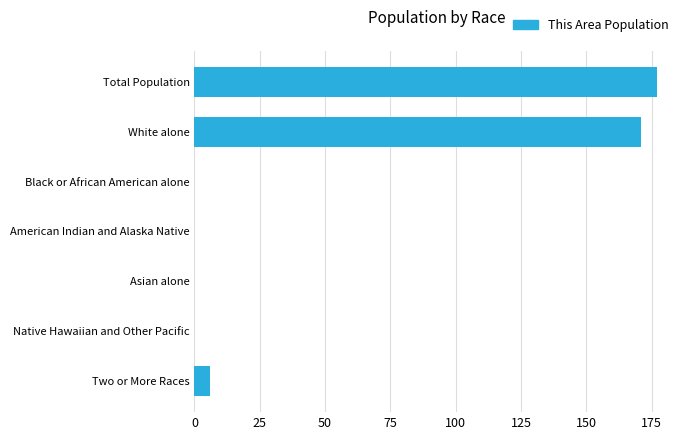

Reading top to bottom, transcribe all the data shown in this chart.

Total Population=177	White alone=171	Black or African American alone=0	American Indian and Alaska Native=0	Asian alone=0	Native Hawaiian and Other Pacific=0	Two or More Races=6